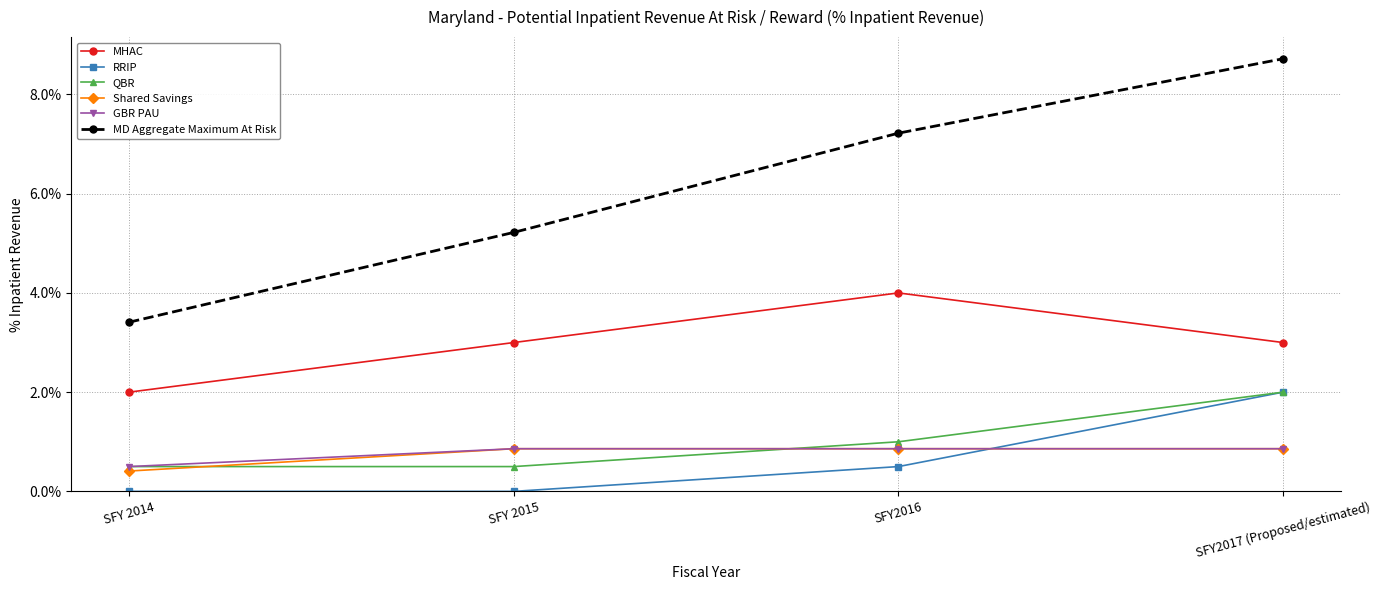

Which has a higher value, SFY2016 or SFY 2014?

SFY2016